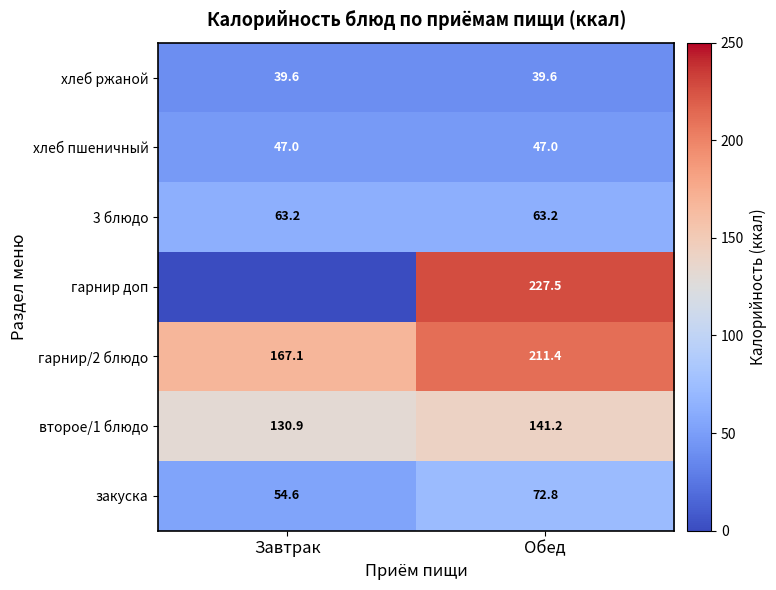

The value of второе/1 блюдо at Завтрак is 130.9. True or false?

True